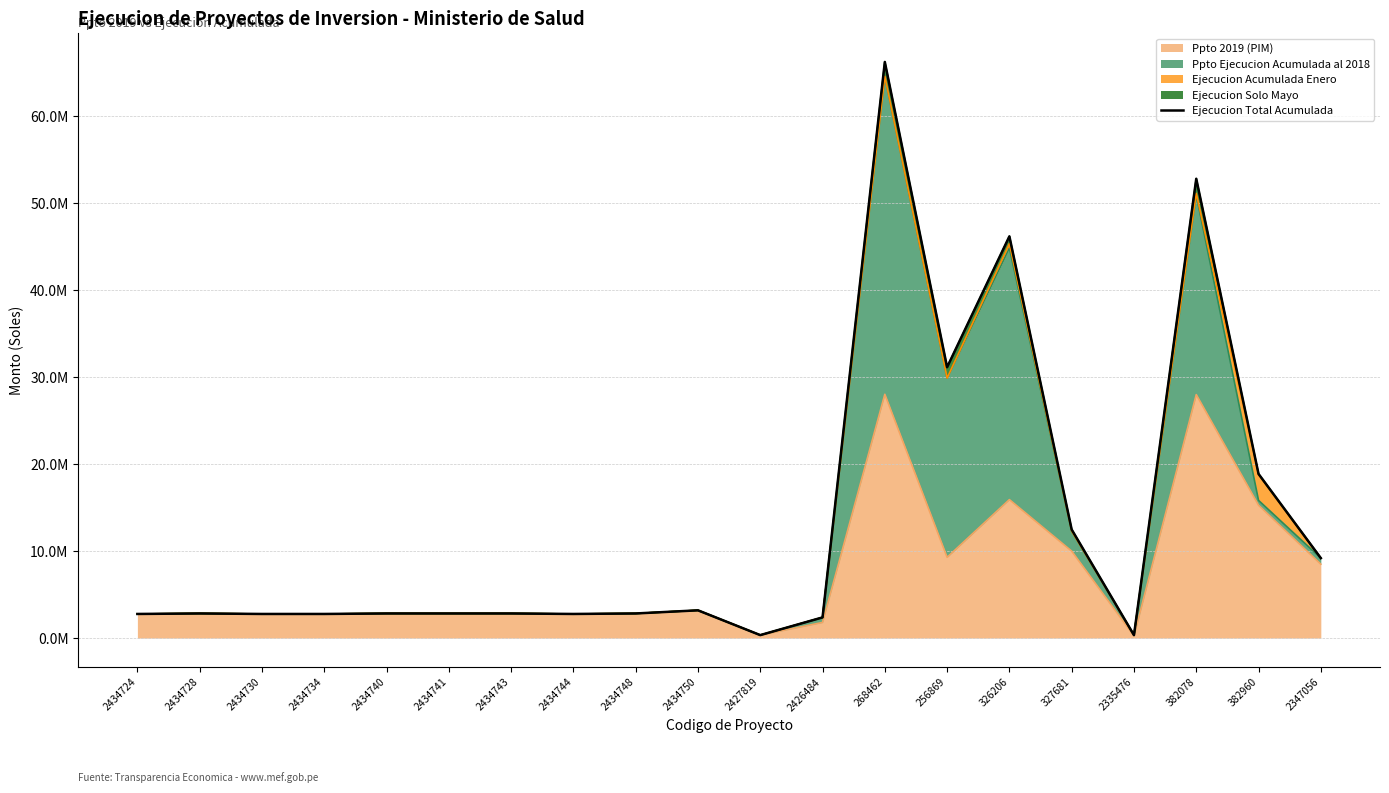

Rank the categories by value from highest to lowest.

268462, 382078, 326206, 256869, 382960, 327681, 2347056, 2434750, 2434728, 2434740, 2434741, 2434743, 2434748, 2434724, 2434730, 2434734, 2434744, 2426484, 2427819, 2335476